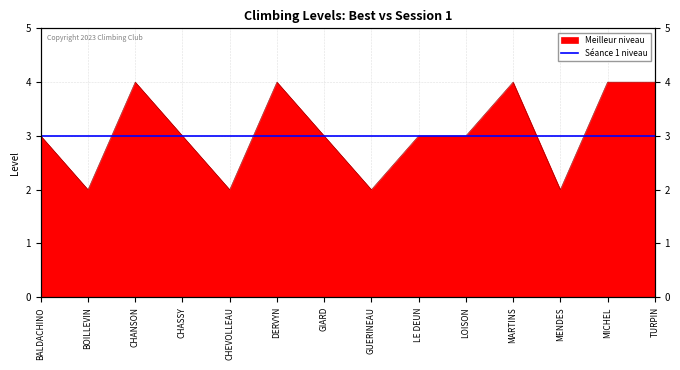

What is the difference between the maximum and minimum values?

2